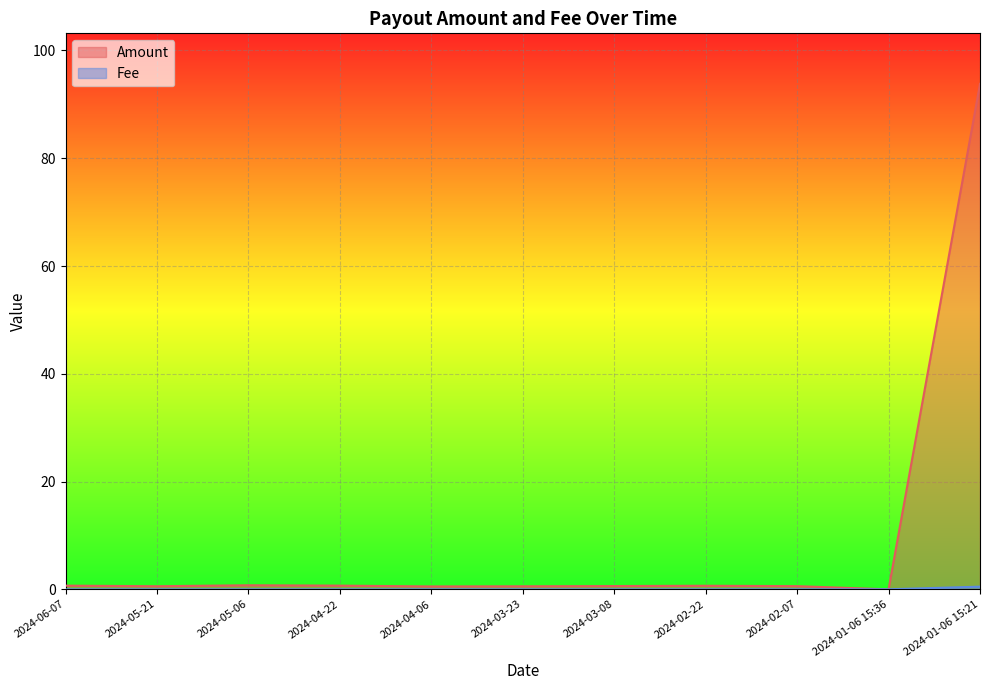

What is the sum of all Amount values?

99.5